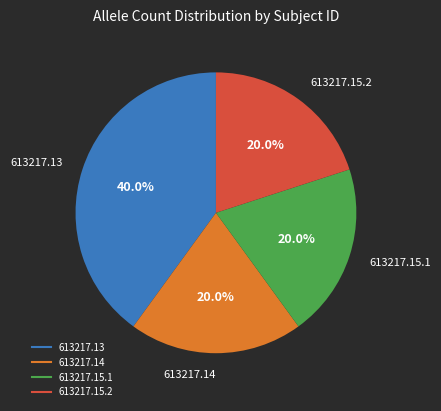

Count the number of slices in the pie.

4